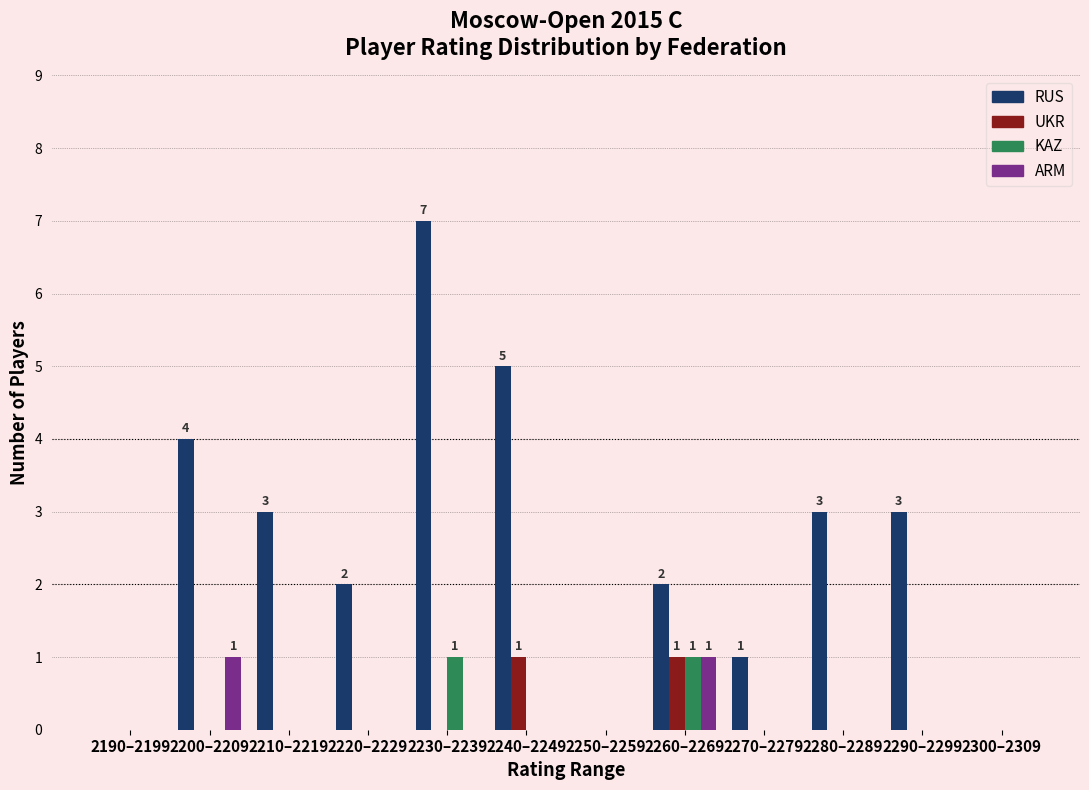

What is the greatest value displayed?

7